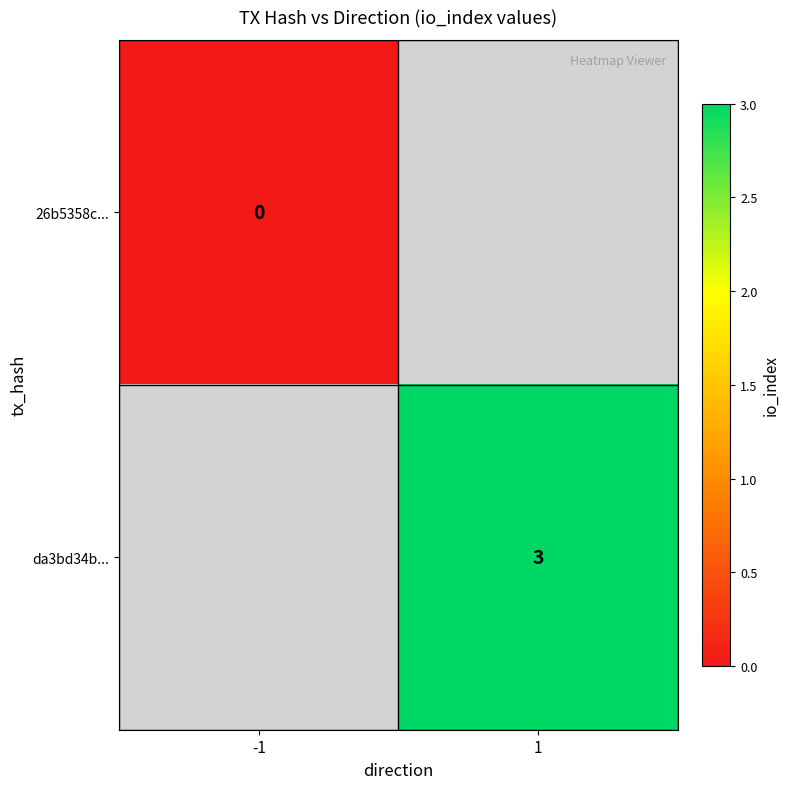

Between 1 and -1, which is larger?

-1